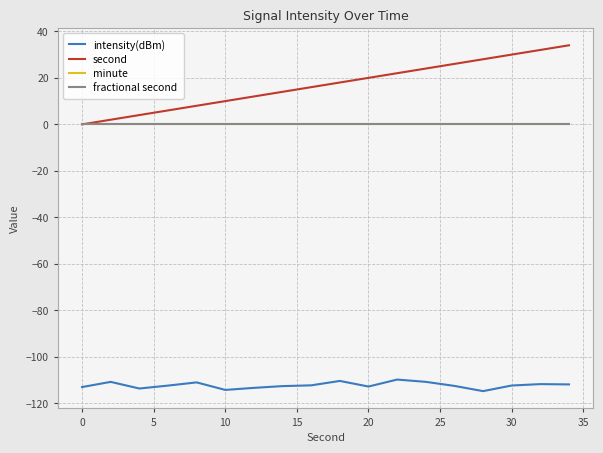

Is this an area chart (filled region under the line)?

No